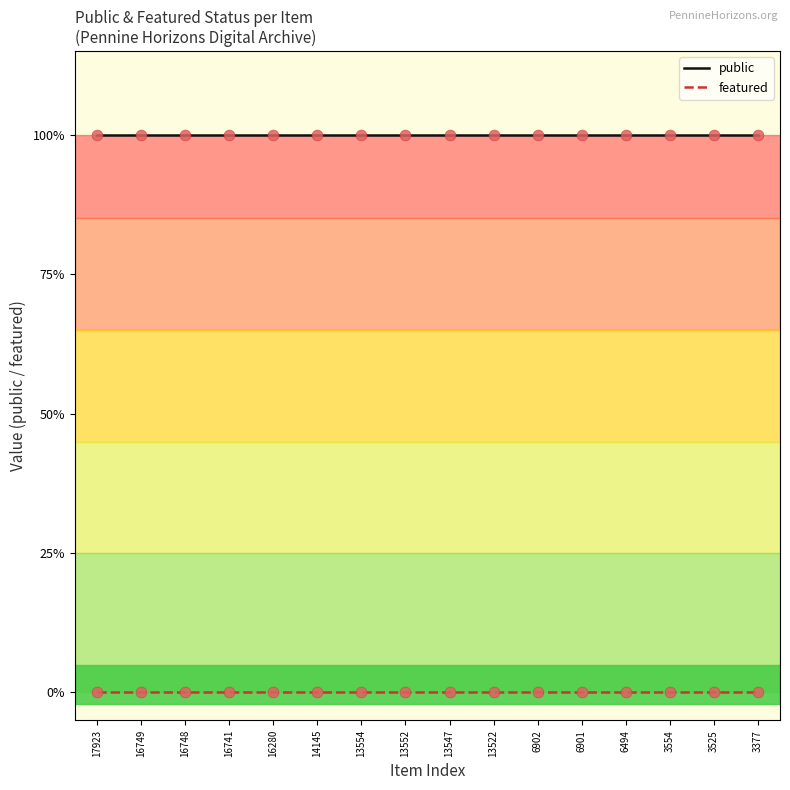

Does the chart have visible grid lines?

No